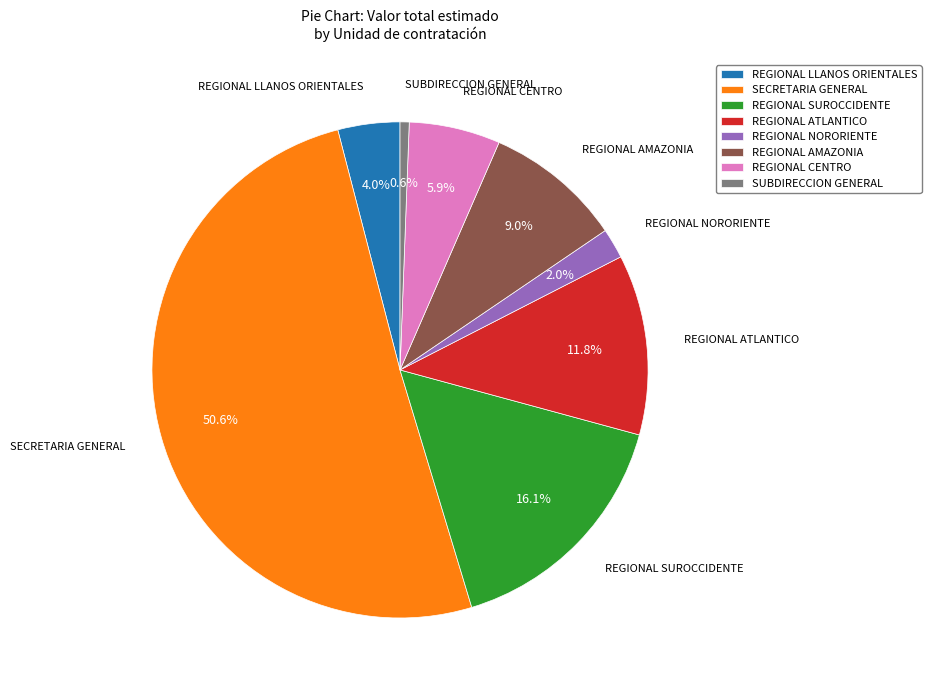

What is the majority slice?

SECRETARIA GENERAL